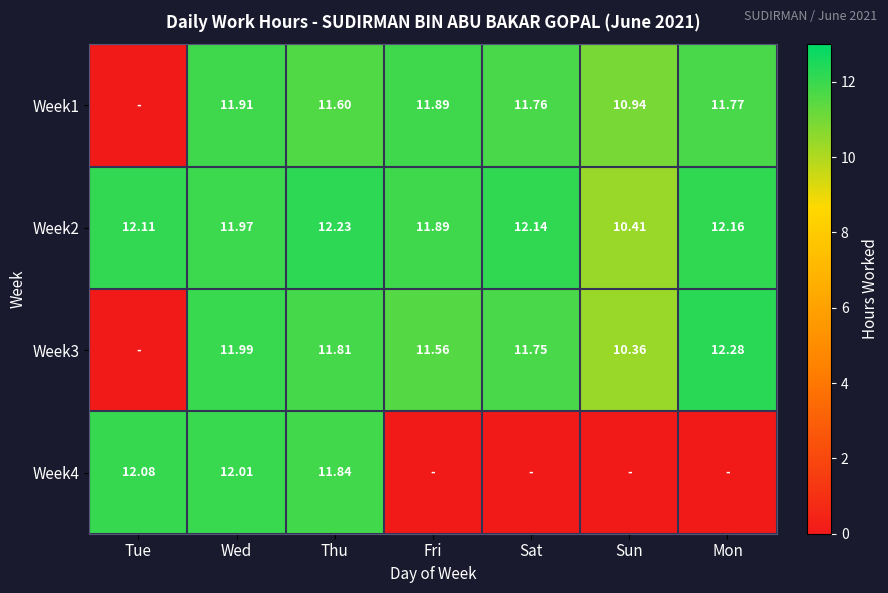

How many values in the Week1 series are below 11?

2